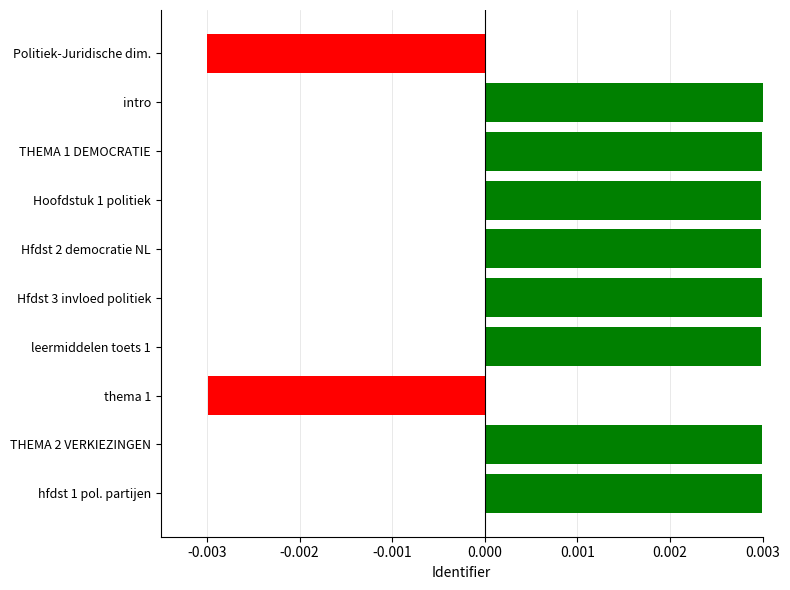

How many values are between 0 and 1?

8